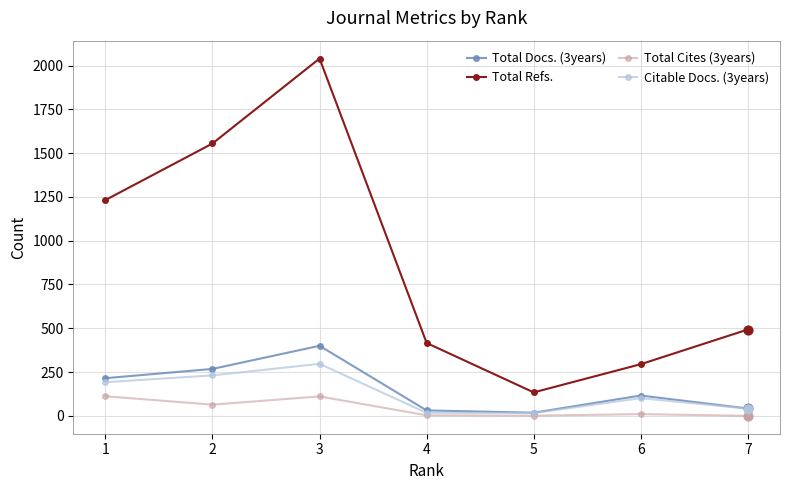

Which series changed the most between 1 and 6?

Total Refs.